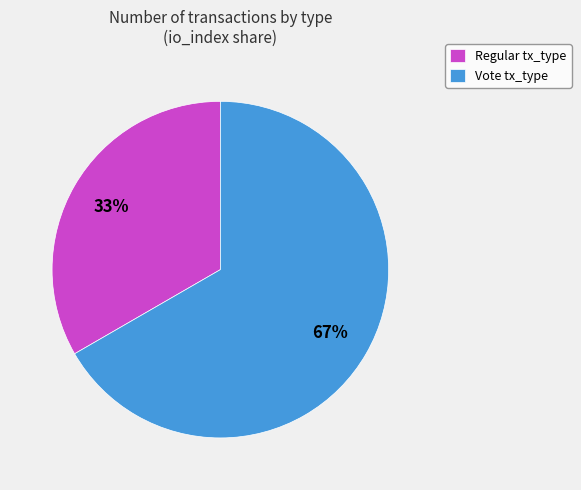

Rank the categories by value from highest to lowest.

Vote, Regular